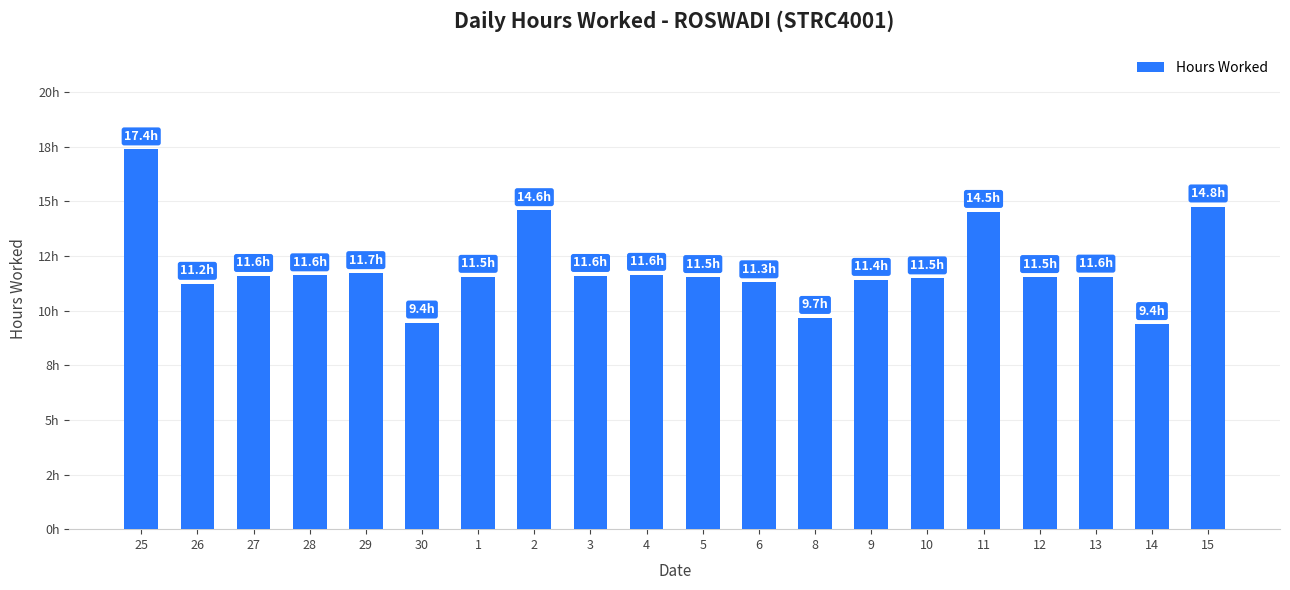

Reading left to right, what are all the values shown in this chart?

25=17.4	26=11.2	27=11.6	28=11.6	29=11.7	30=9.4	1=11.5	2=14.6	3=11.6	4=11.6	5=11.5	6=11.3	8=9.7	9=11.4	10=11.5	11=14.5	12=11.5	13=11.6	14=9.4	15=14.8